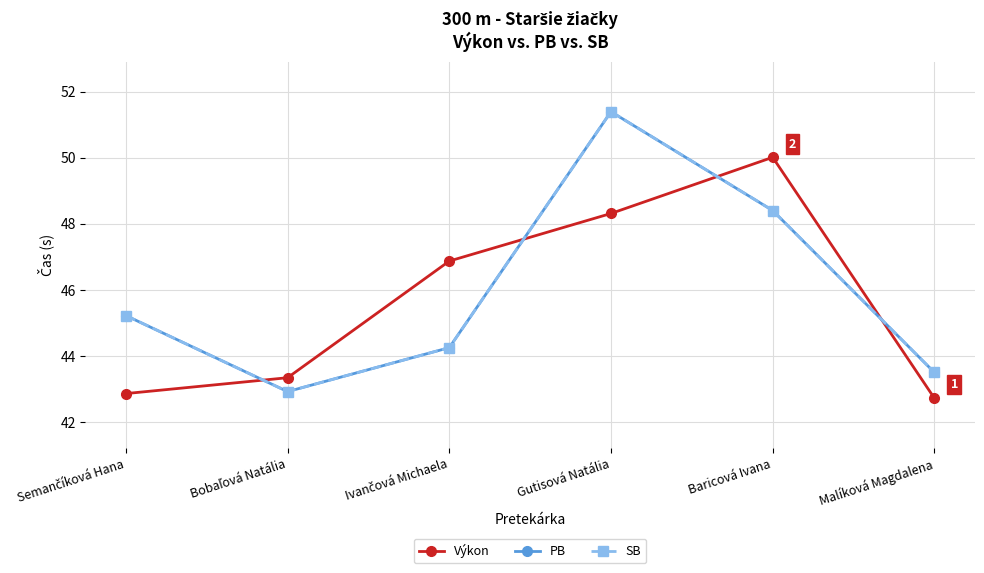

Between Malíková Magdalena and Ivančová Michaela, which is larger?

Ivančová Michaela